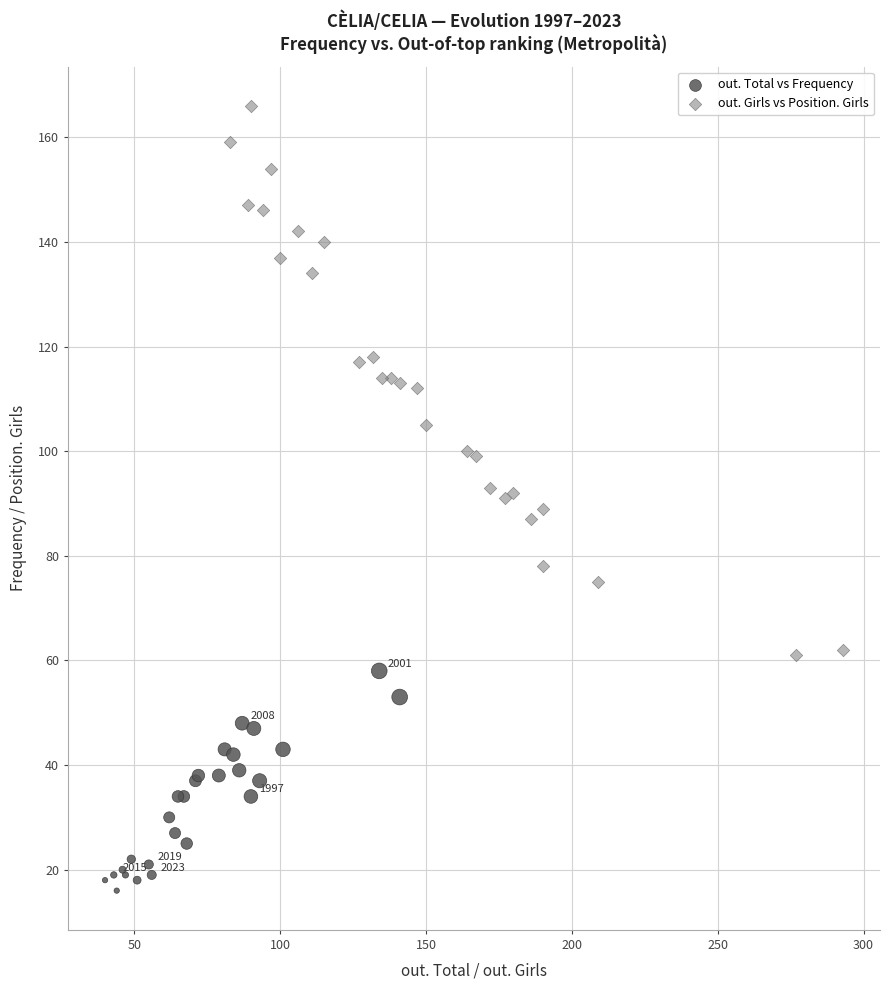

Which series has the widest spread of Y values?

out. Girls vs Position. Girls